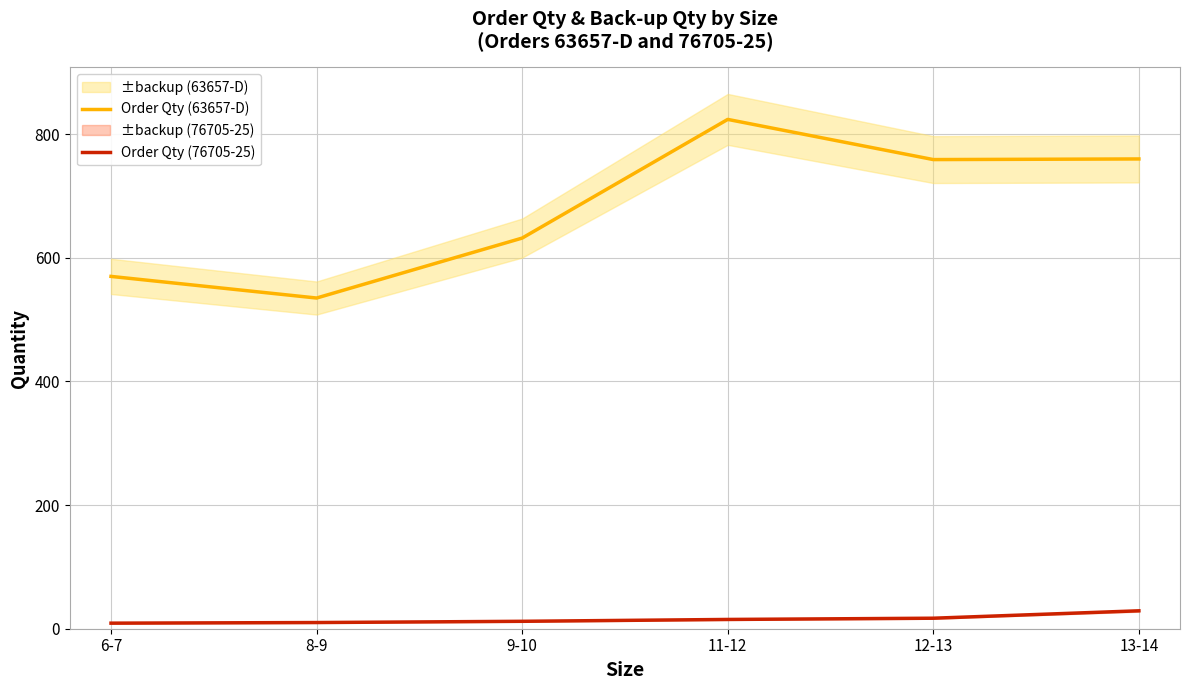

At which category does the chart reach its minimum across all series?

6-7